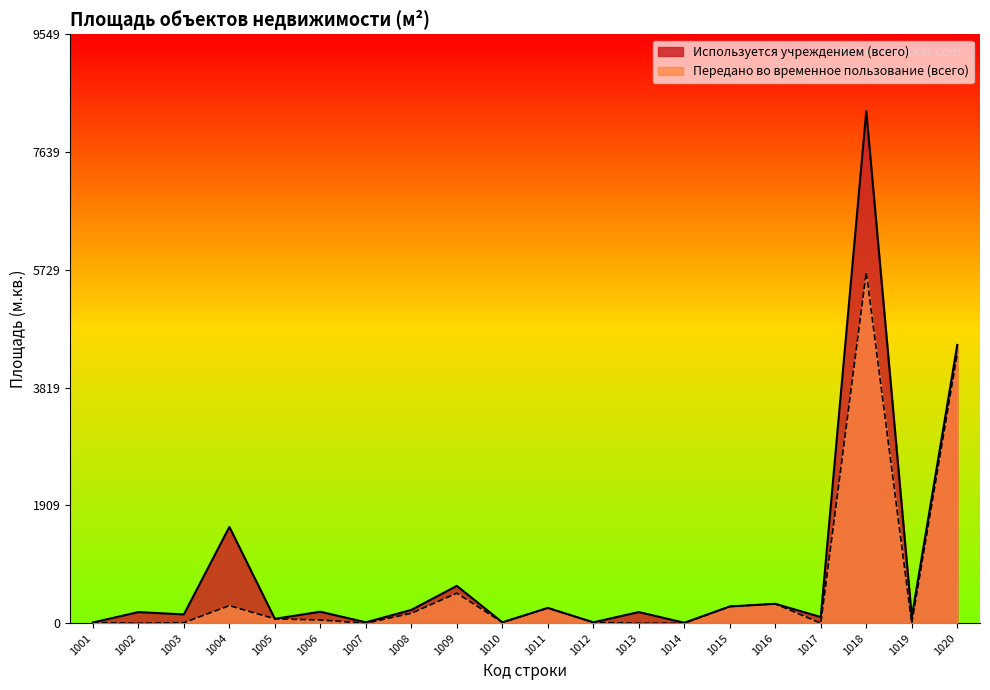

True or false: Используется учреждением (всего) and Передано во временное пользование (всего) cross at least once.

False